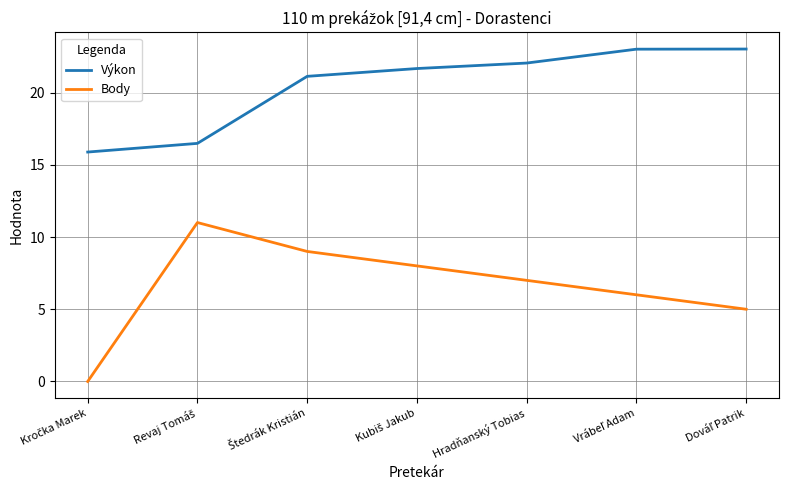

Which series has the largest total across all categories?

Výkon